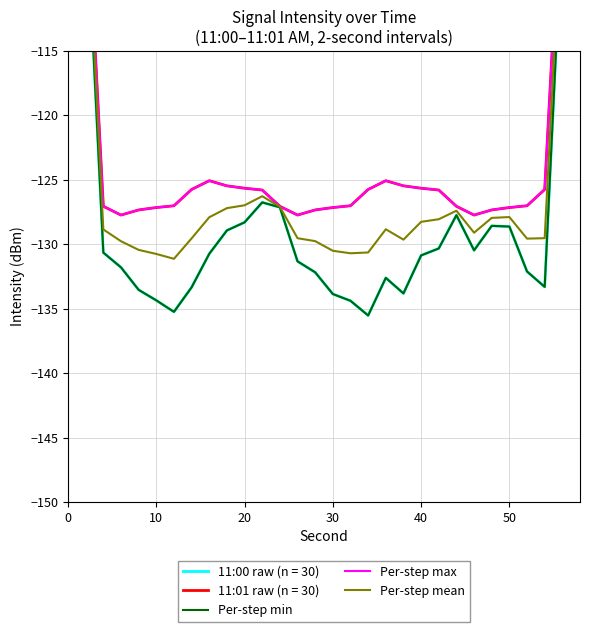

True or false: Per-step min has a value of -54.2 at 28.

False